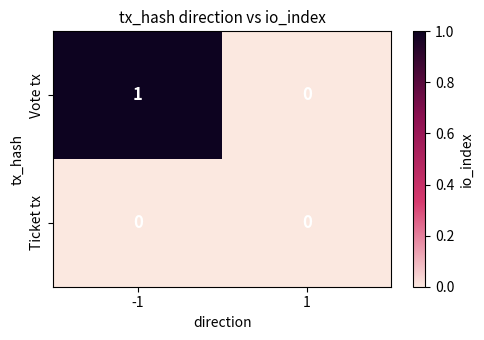

The Ticket tx series shows 0 at 1. True or false?

True